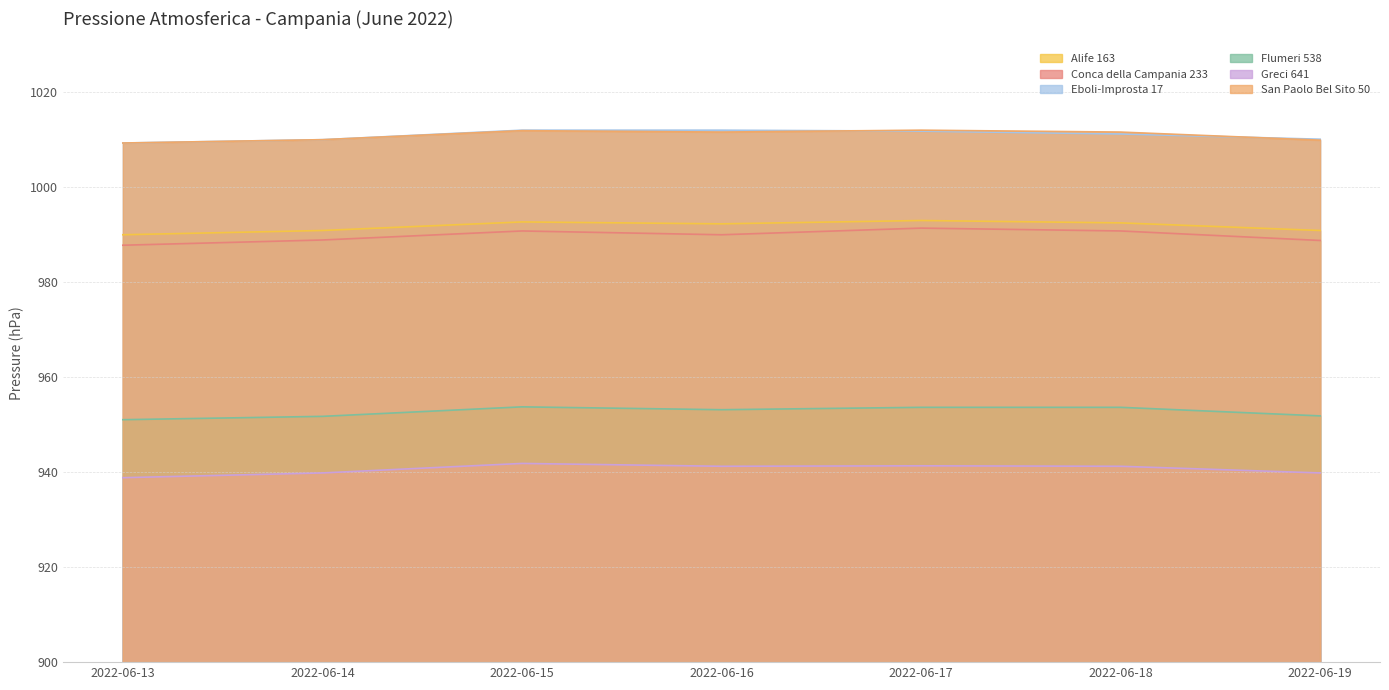

Which series has the largest range (max minus min)?

Conca della Campania 233